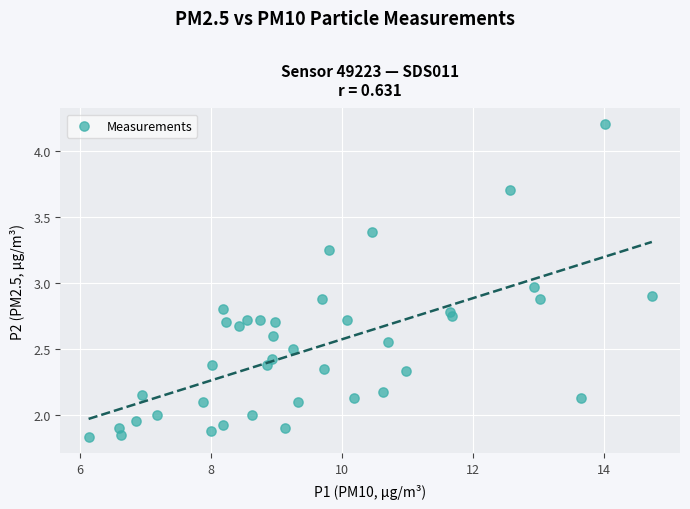

What is the range of X values (max minus min)?

8.6